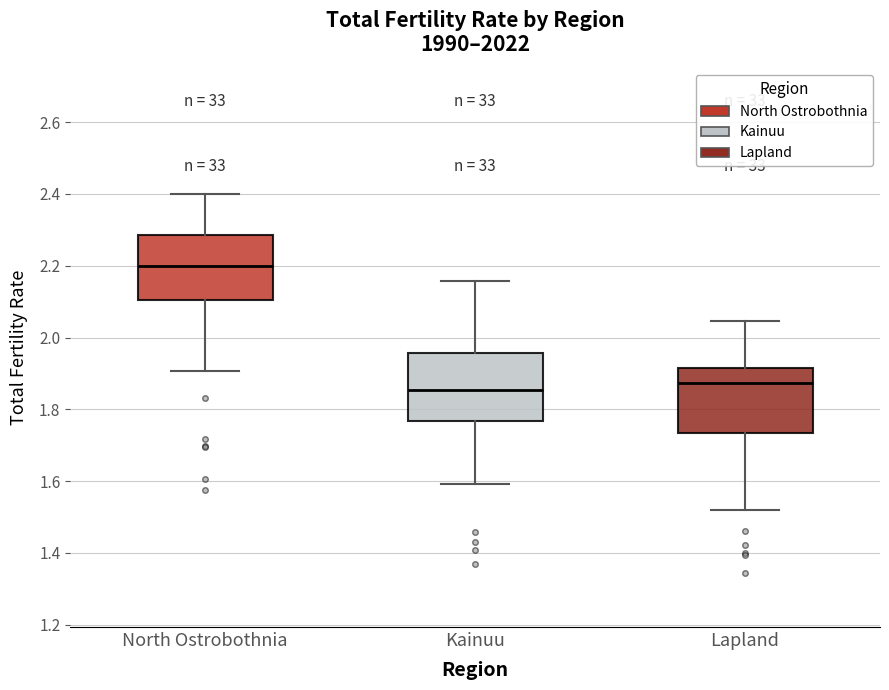

Which box's median line is the highest?

North Ostrobothnia